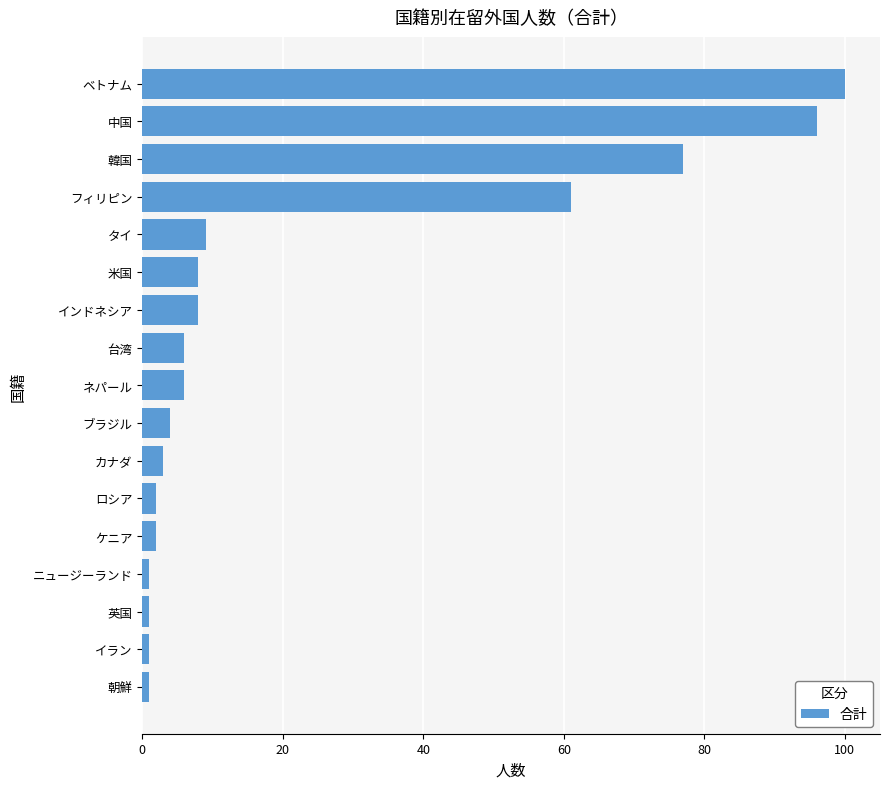

At which label is the value closest to 50?

フィリピン